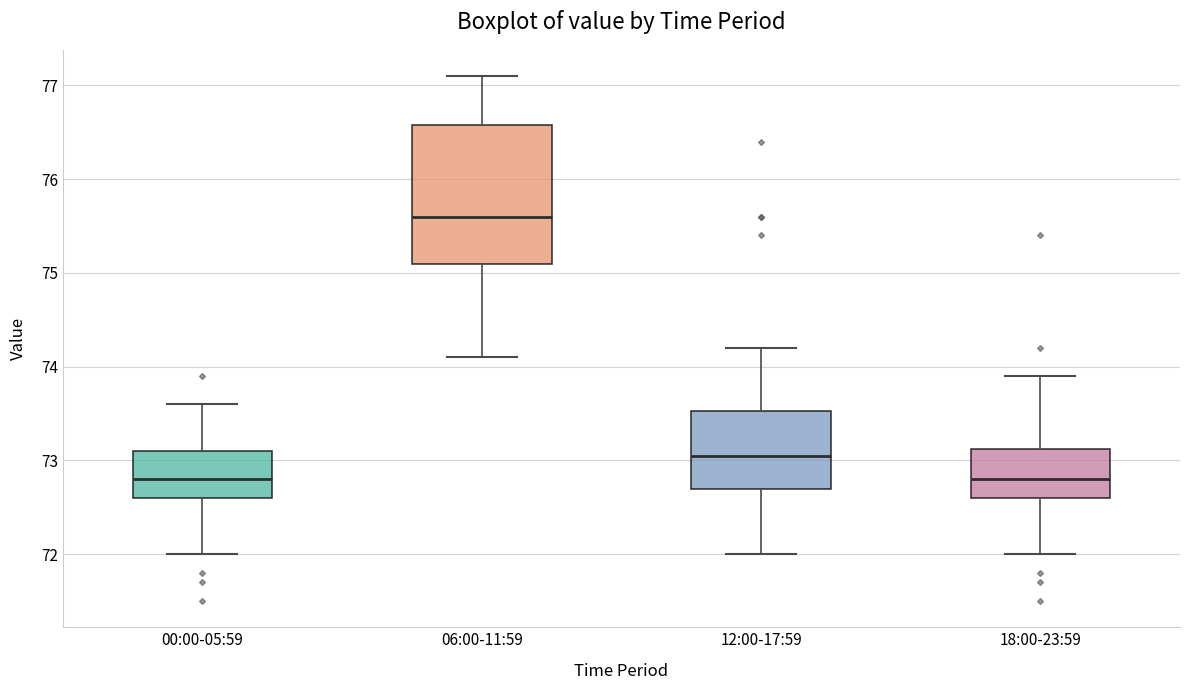

Which box is the tallest, from its lower edge to its upper edge?

06:00-11:59